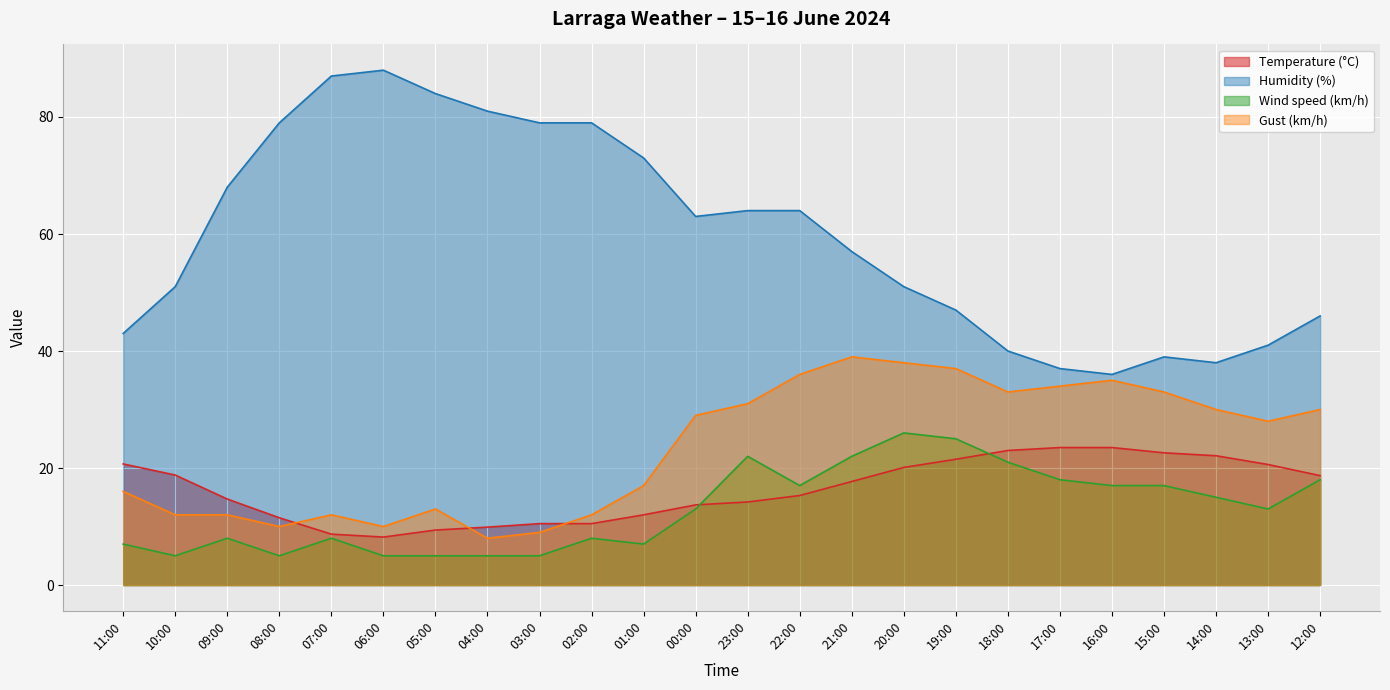

What are all the series names shown in the legend?

Temperature (°C), Humidity (%), Wind speed (km/h), Gust (km/h)